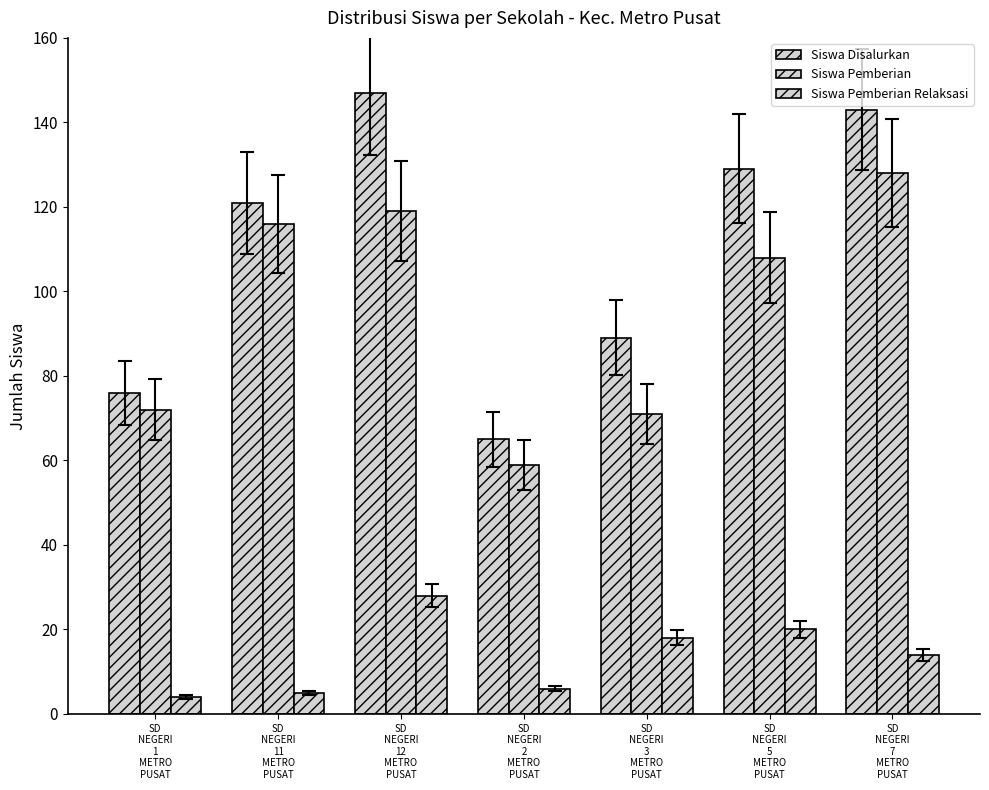

Is it true that Siswa Pemberian equals 59 at SD
NEGERI
2
METRO
PUSAT?

True